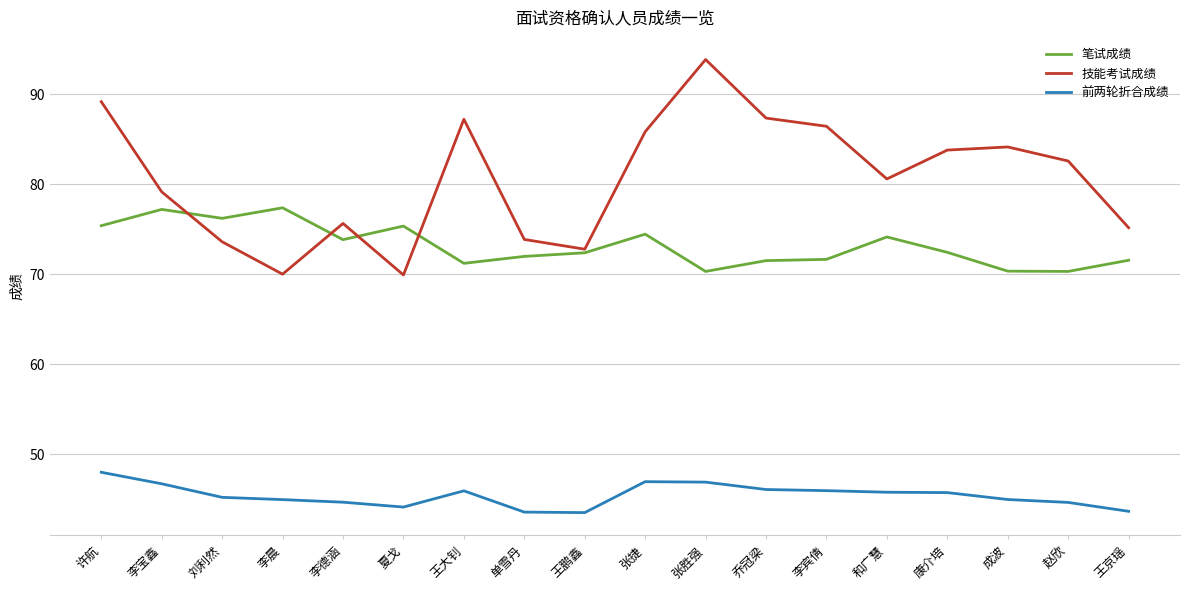

Which series changed the most between 刘利然 and 夏戈?

技能考试成绩